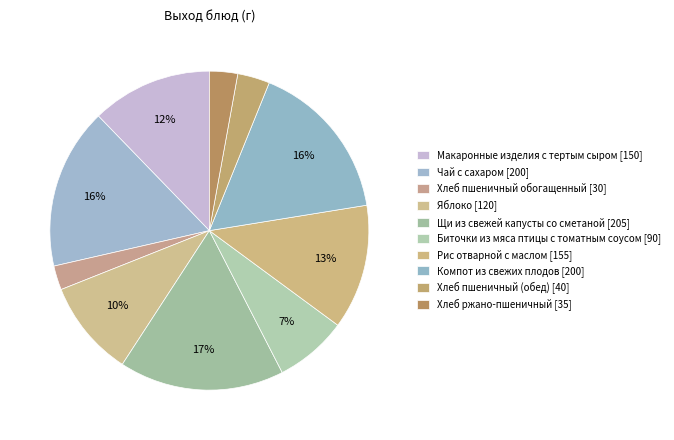

To the nearest percent, what portion does Щи из свежей капусты со сметаной represent?

17%